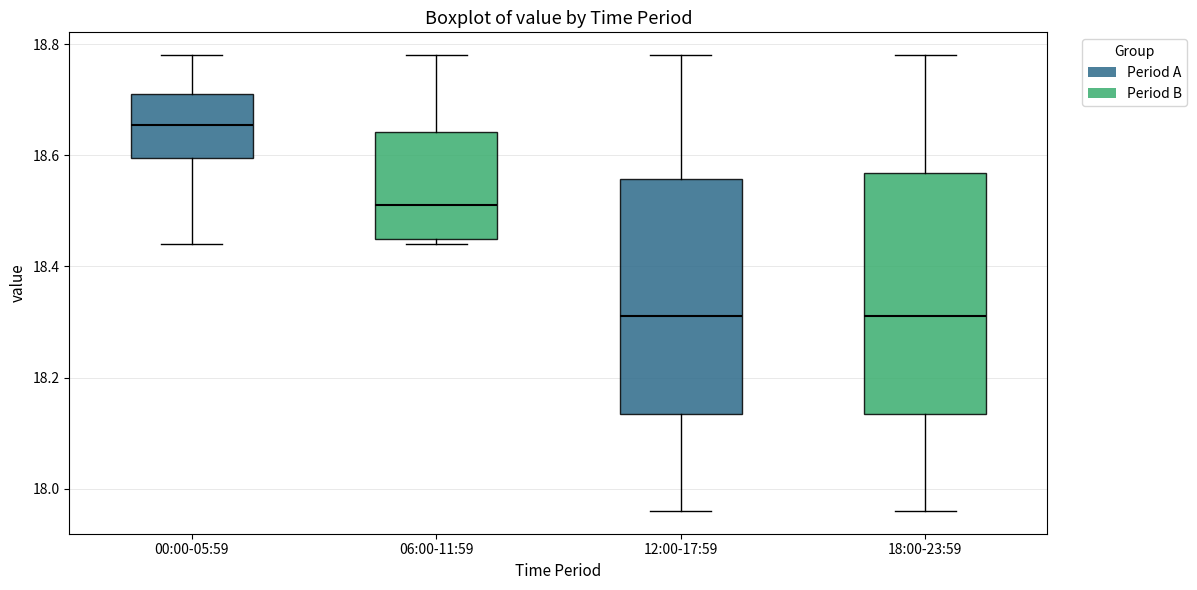

Reading left to right, transcribe this box plot: for each box, give where its median line is, the range the box spans, and where its two whiskers end, as read against the y-axis. The values are not printed on the chart, so give them approximately, as read against the axis.

00:00-05:59: median 18.66, box 18.60 to 18.72, whiskers 18.44 to 18.78
06:00-11:59: median 18.52, box 18.46 to 18.64, whiskers 18.44 to 18.78
12:00-17:59: median 18.32, box 18.14 to 18.56, whiskers 17.96 to 18.78
18:00-23:59: median 18.32, box 18.14 to 18.56, whiskers 17.96 to 18.78